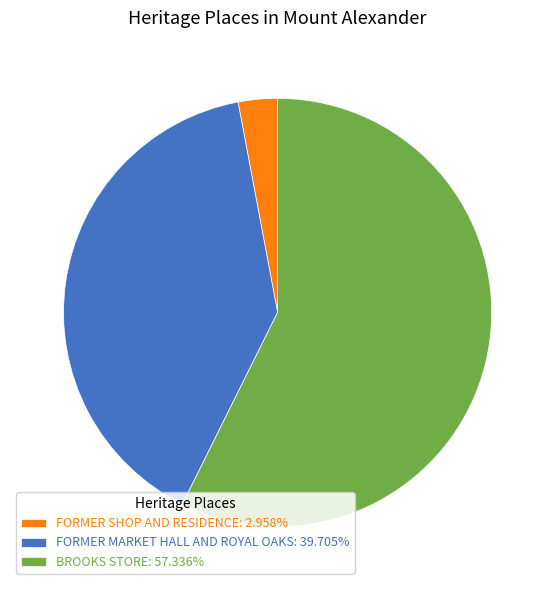

Count the number of slices in the pie.

3